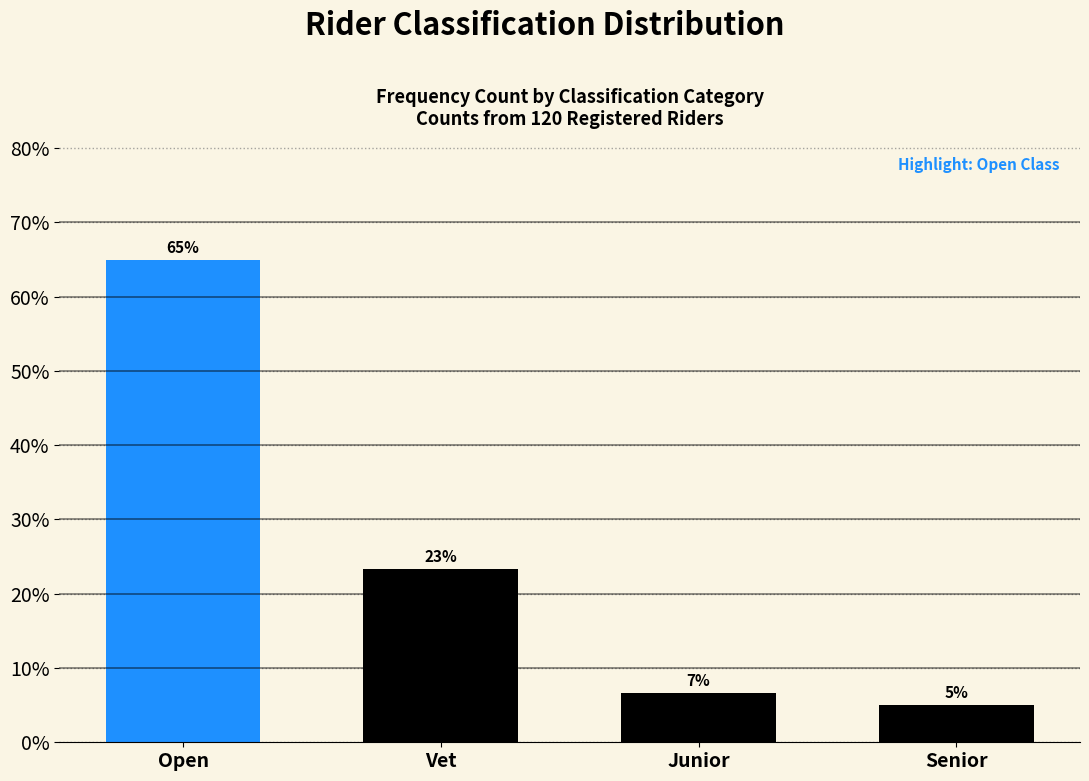

What is the smallest value displayed?

5.0